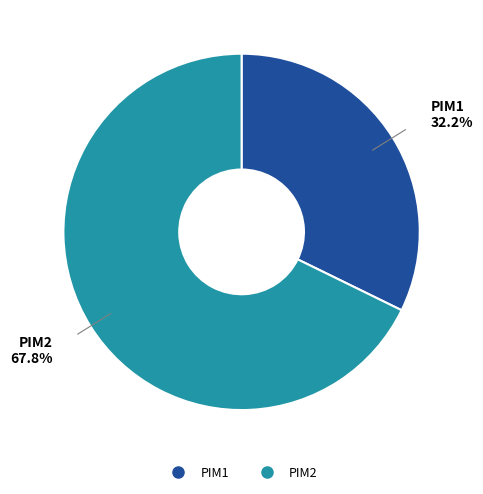

To the nearest percent, what is the combined percentage of PIM1 and PIM2?

100%